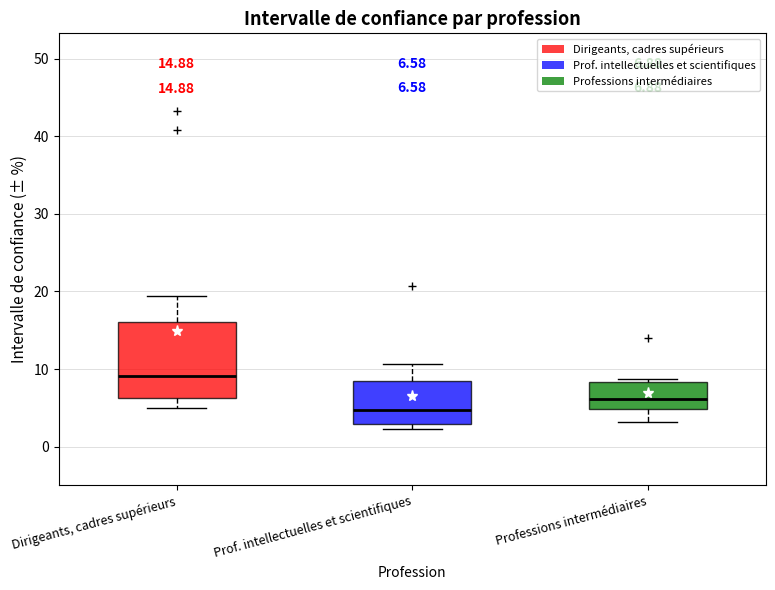

Which box has the lowest median line?

Prof. intellectuelles et scientifiques